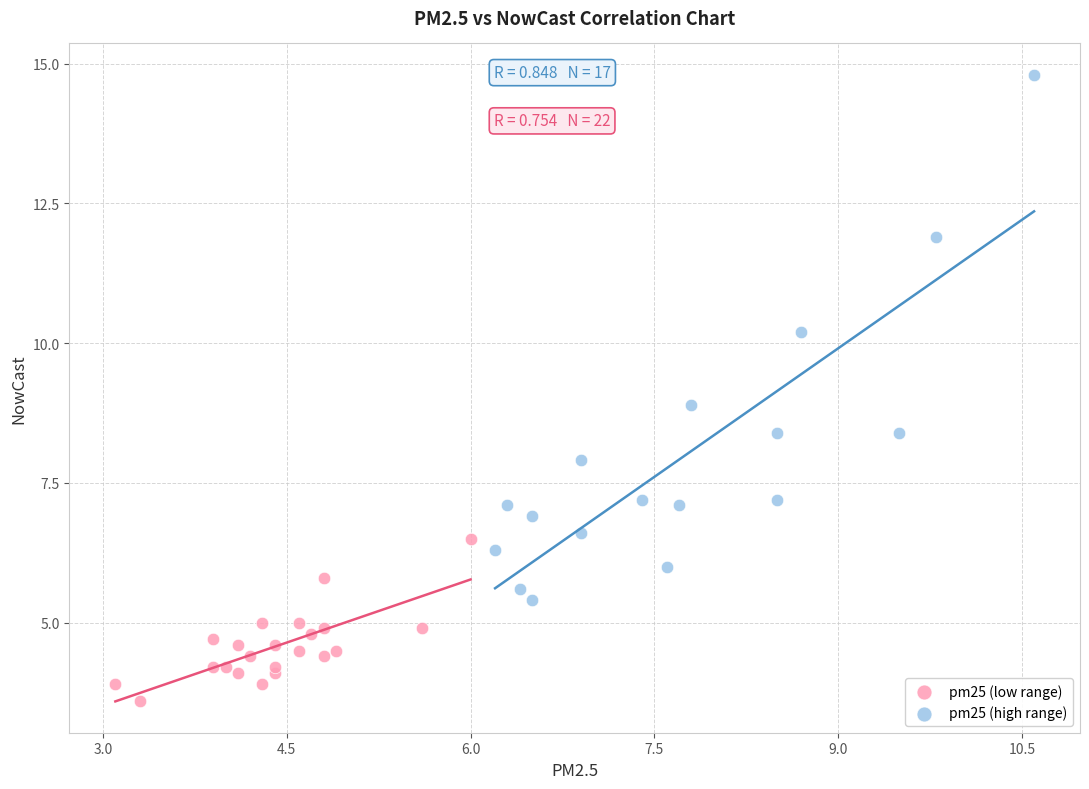

Which series reaches the minimum Y coordinate?

pm25 (low range)